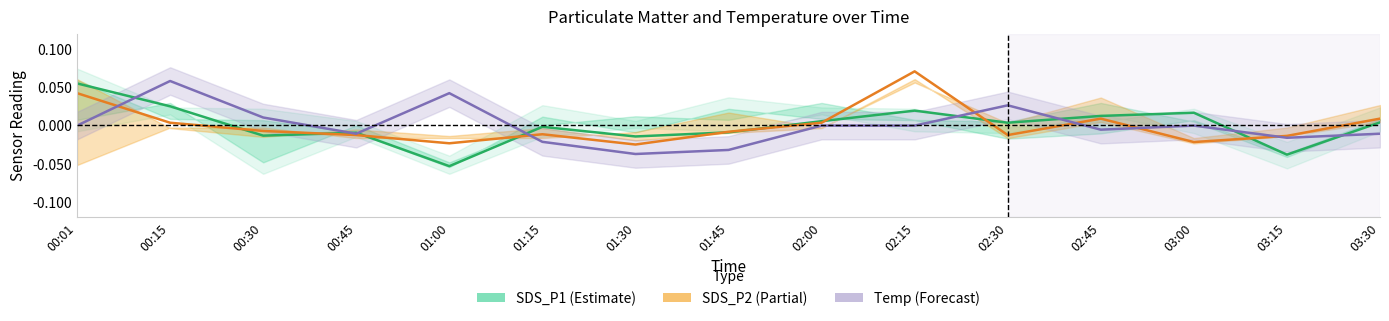

The Temp series shows -0.0 at 02:00. True or false?

True